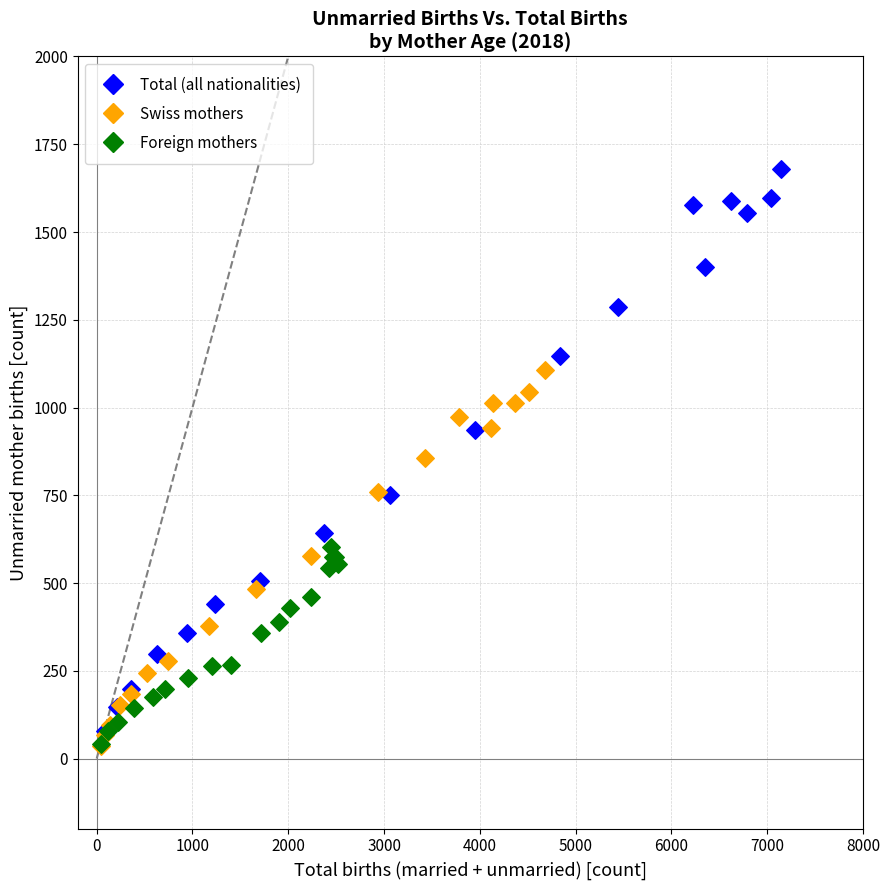

Which series has the largest Y range (max minus min)?

Total (all nationalities)